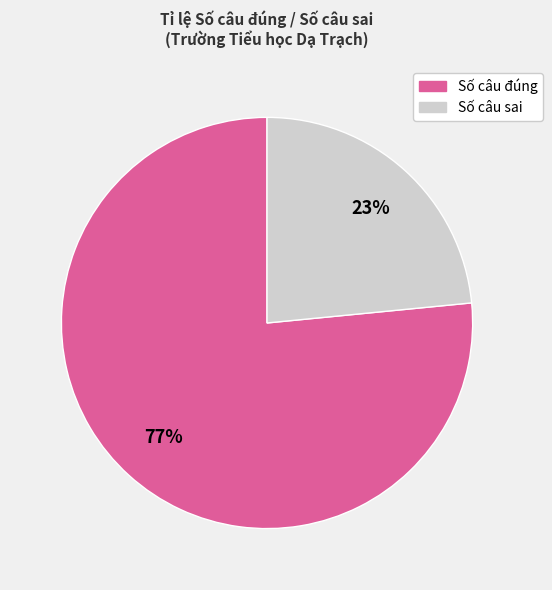

Is there any slice that represents more than half of the pie?

Yes